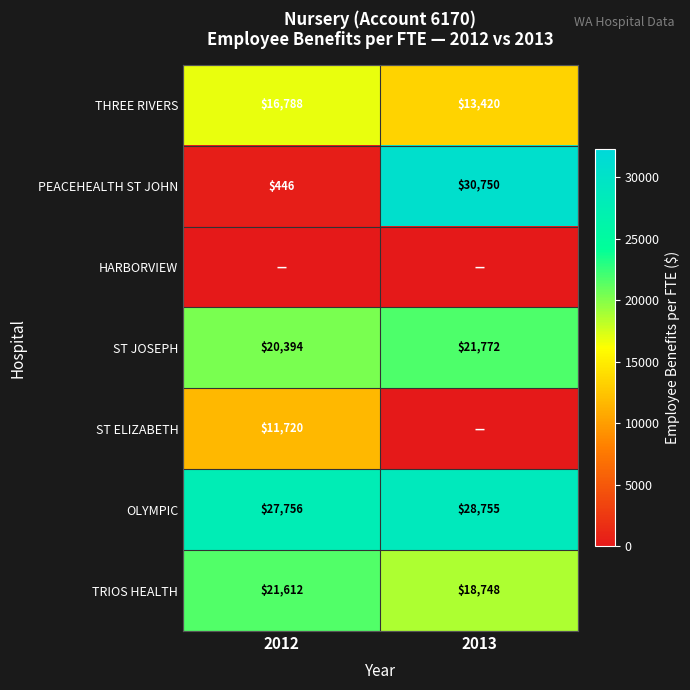

What is the total value across all series at 2012?

98716.2